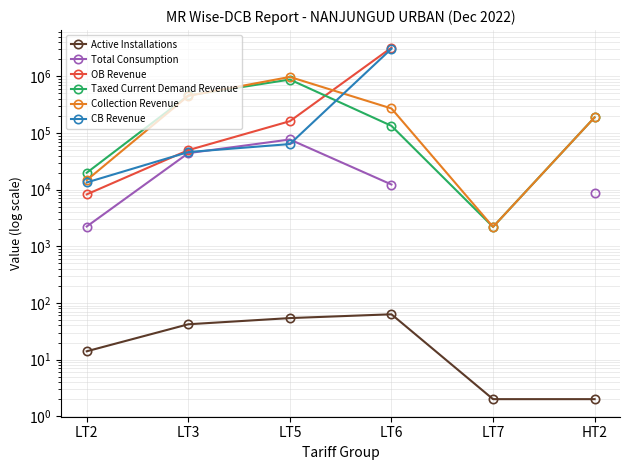

At LT6, list the series in order from largest to smallest.

OB Revenue, CB Revenue, Collection Revenue, Taxed Current Demand Revenue, Total Consumption, Active Installations